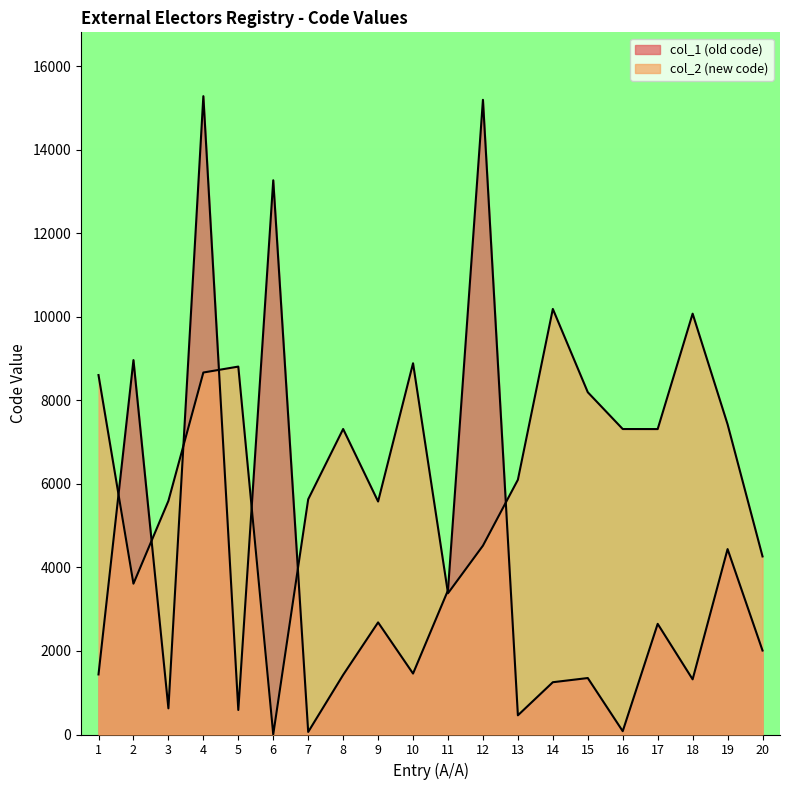

Which label corresponds to the largest value in the chart?

4